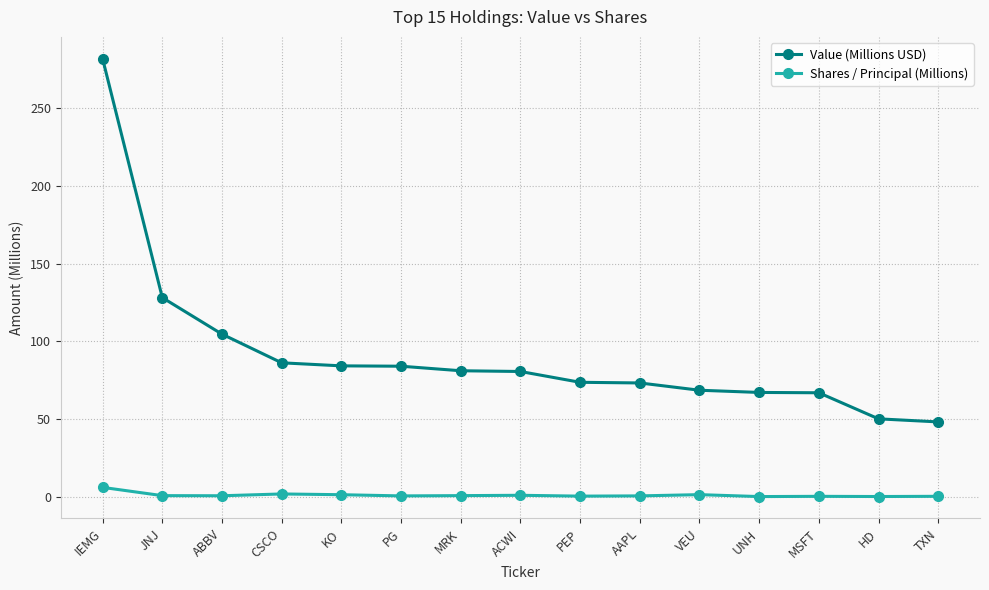

The Value (Millions USD) series shows 50.2 at HD. True or false?

True